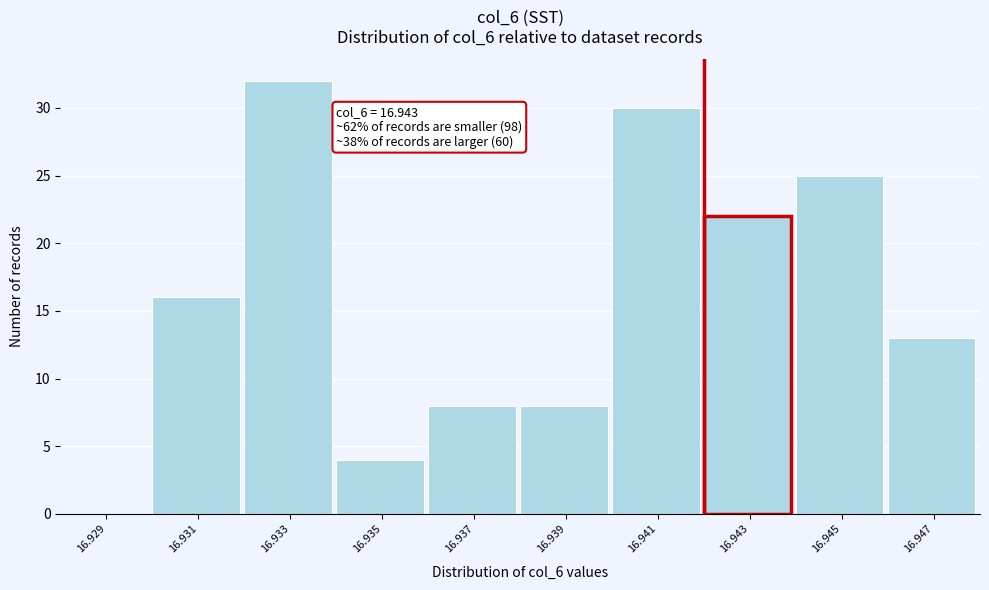

Reading right to left, extract all data points from this chart.

16.947=13	16.945=25	16.943=22	16.941=30	16.939=8	16.937=8	16.935=4	16.933=32	16.931=16	16.929=0